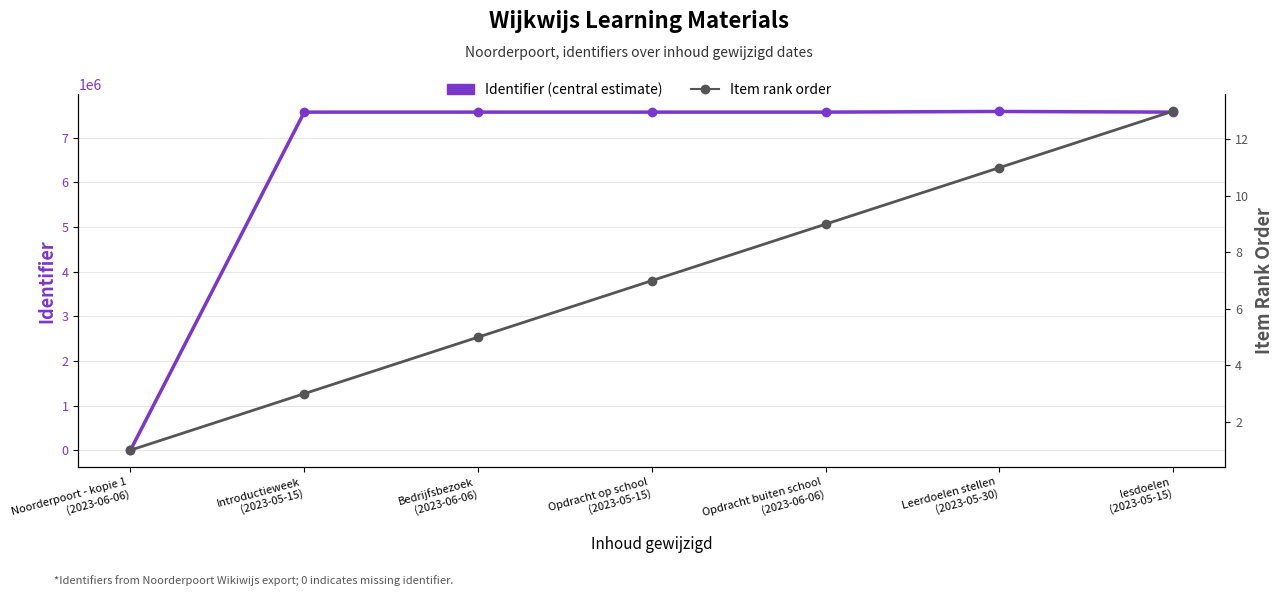

Is this an area chart (filled region under the line)?

No